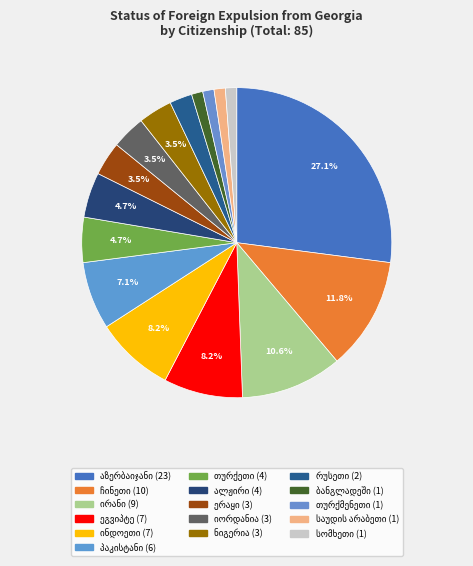

To the nearest percent, what is the average slice percentage?

6%